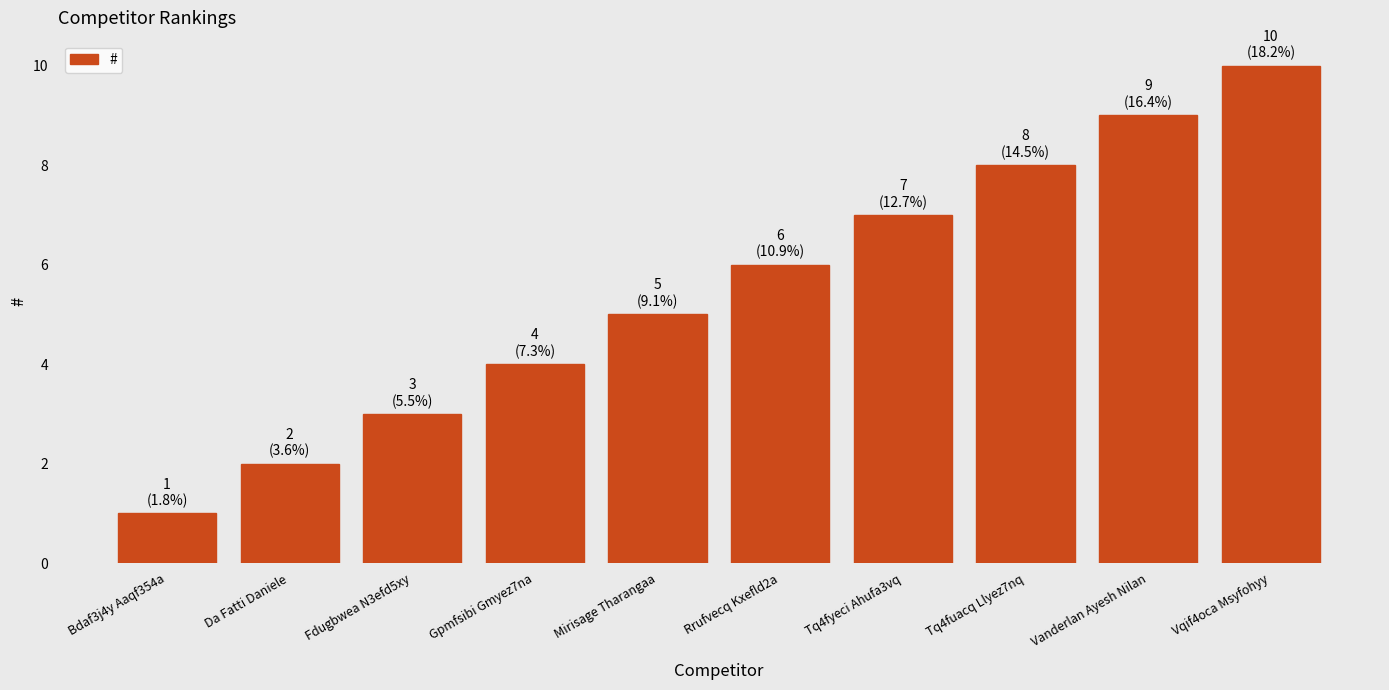

Approximately how many times larger is the value at Rrufvecq Kxefld2a compared to Mirisage Tharangaa?

1.2